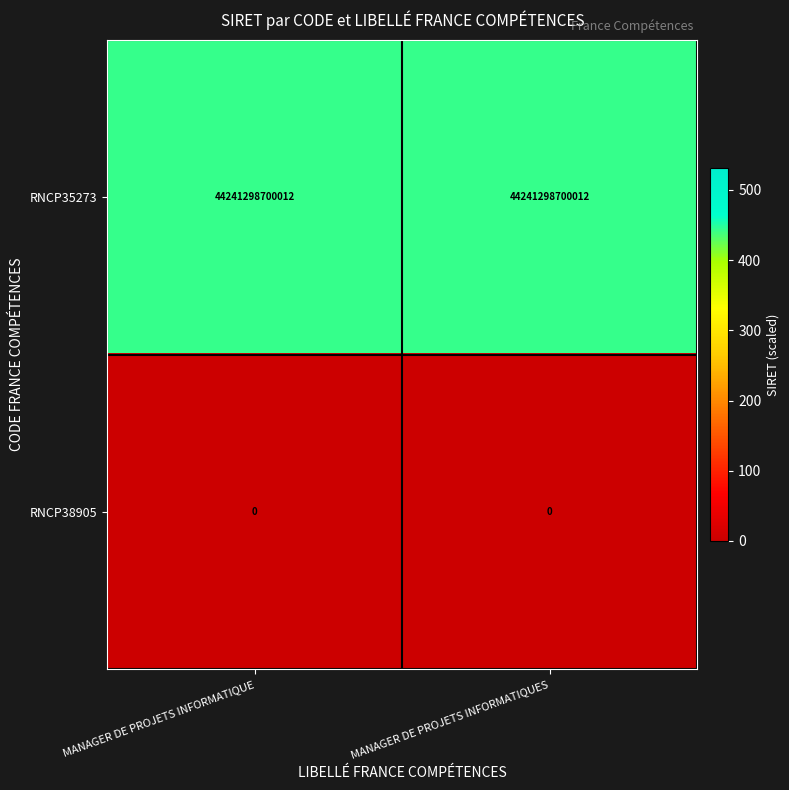

The RNCP35273 series shows 44241298700012 at MANAGER DE PROJETS INFORMATIQUE. True or false?

True